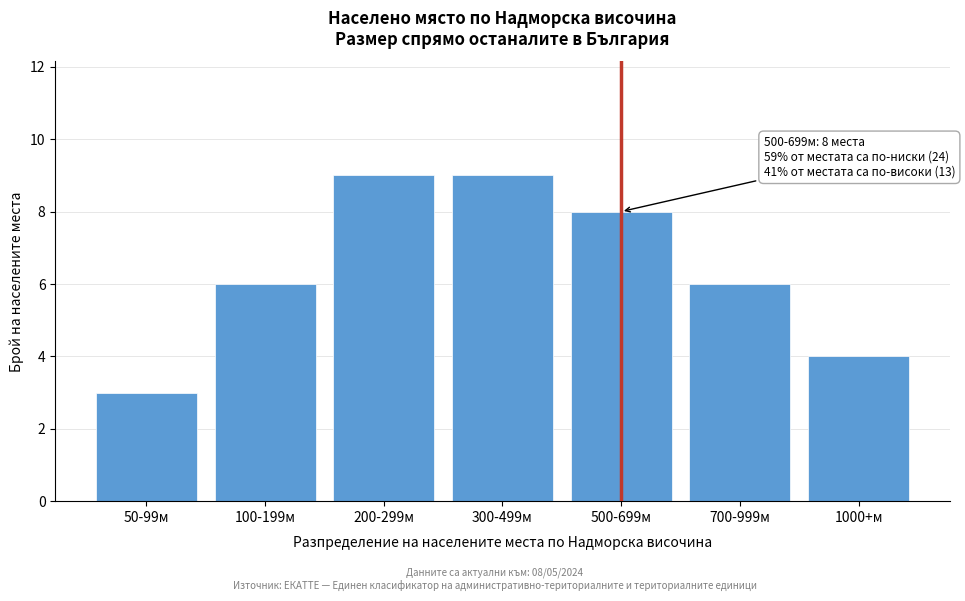

Reading right to left, what are all the values shown in this chart?

1000+м=4	700-999м=6	500-699м=8	300-499м=9	200-299м=9	100-199м=6	50-99м=3